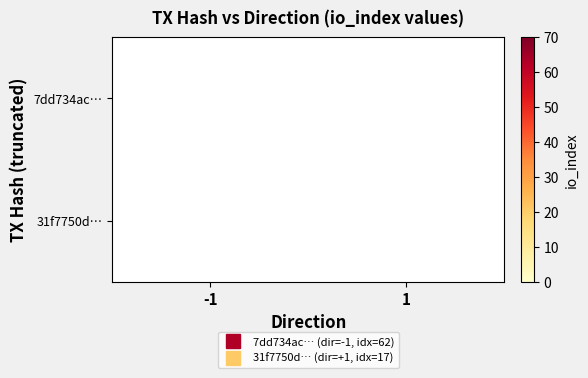

What is the greatest value displayed?

62.0